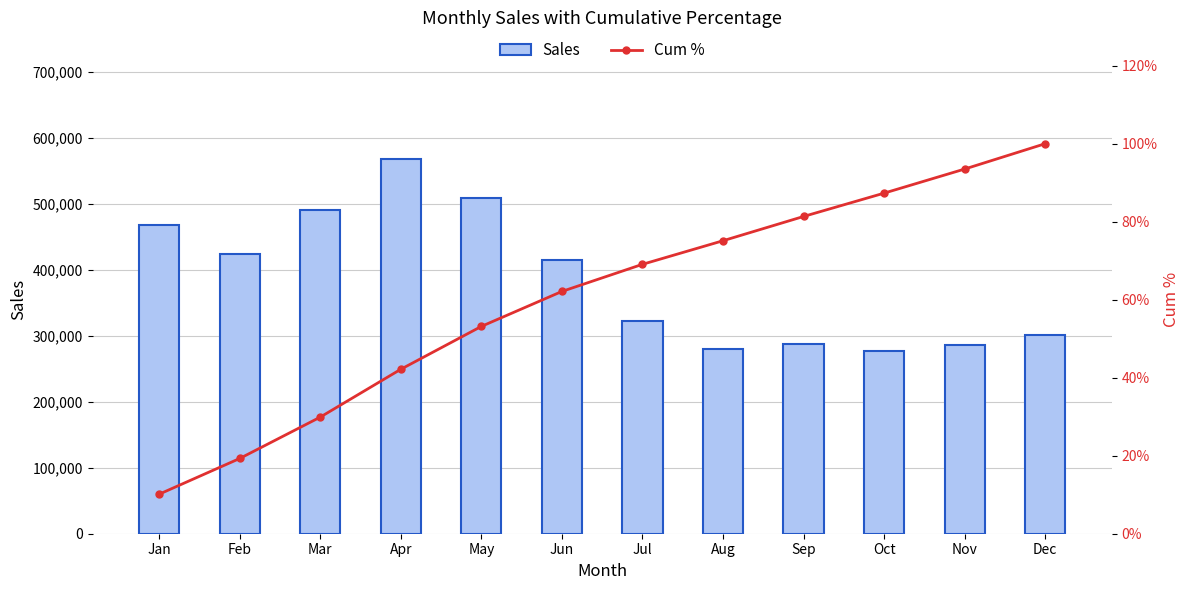

Which series has the largest total across all categories?

Sales